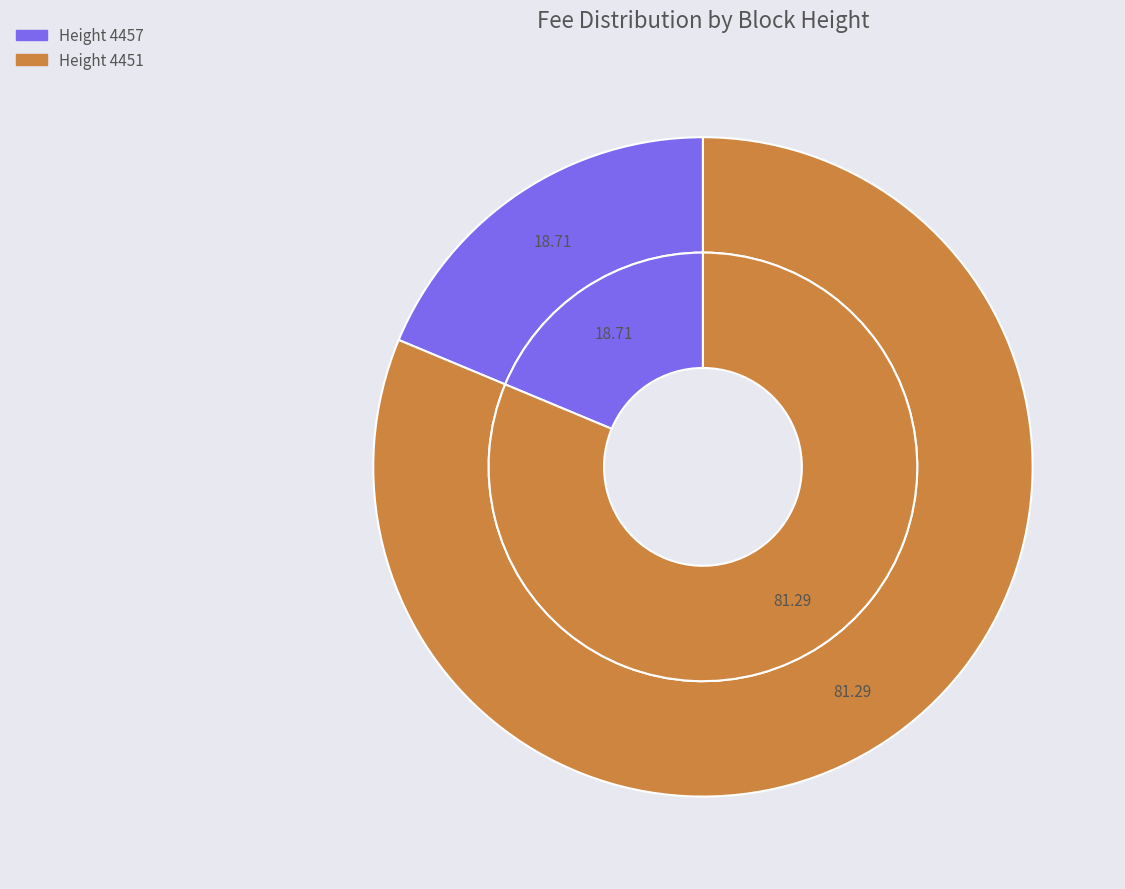

To the nearest percent, what percentage of the pie is 4457?

19%